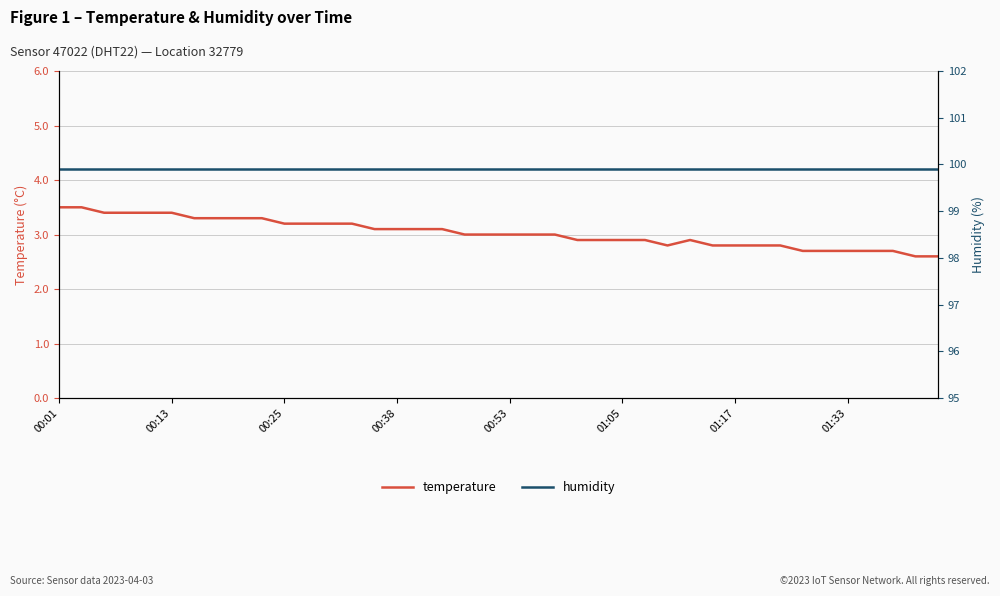

What is the smallest value displayed?

2.6